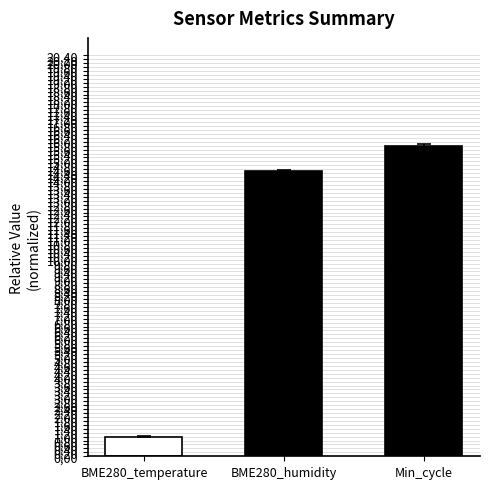

What is the label of the 2nd bar from the left?

BME280_humidity